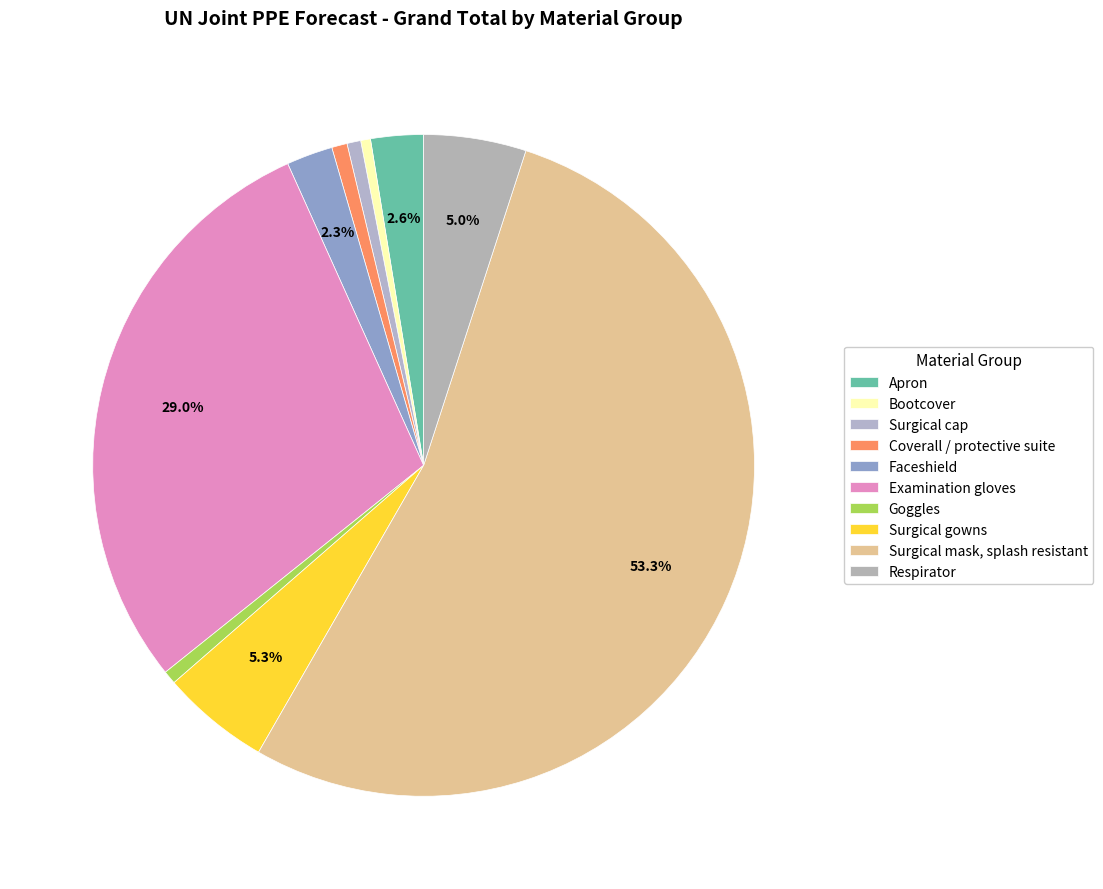

Combined, what portion of the pie is Respirator and Surgical mask, splash resistant?

58.3%